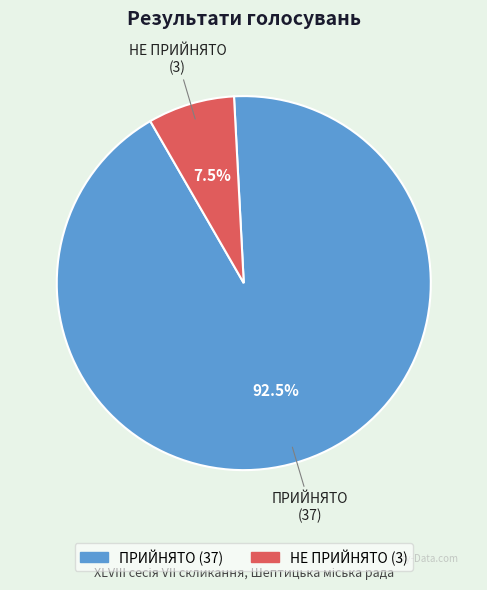

What percentage do ПРИЙНЯТО and НЕ ПРИЙНЯТО together represent?

100.0%